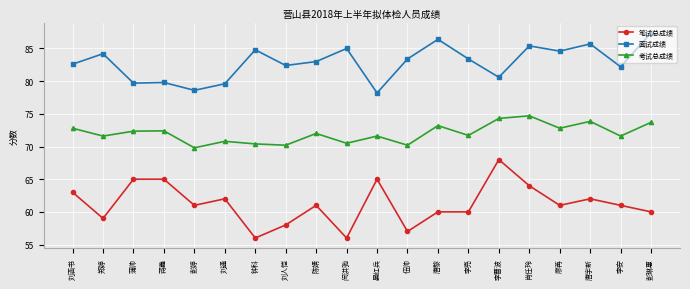

What is the difference between the maximum and minimum values in the 面试成绩 series?

9.2